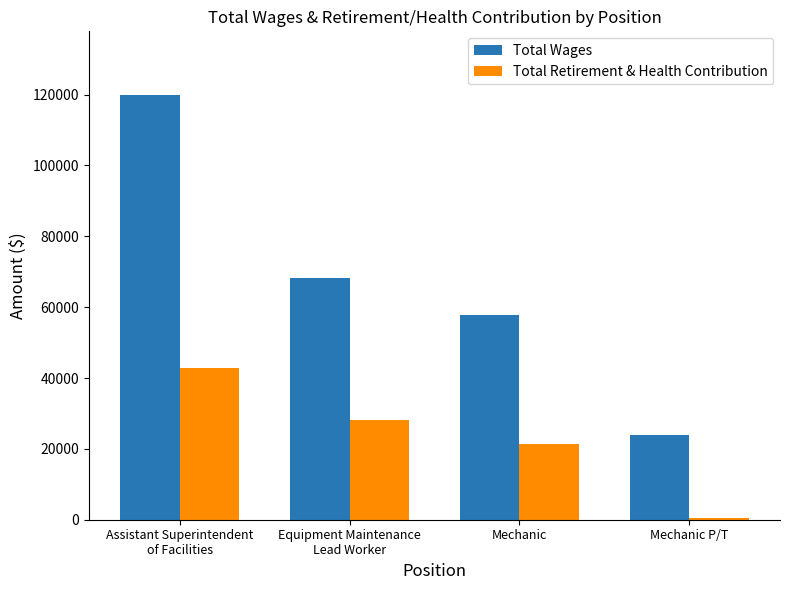

How many bars are there in each group?

2